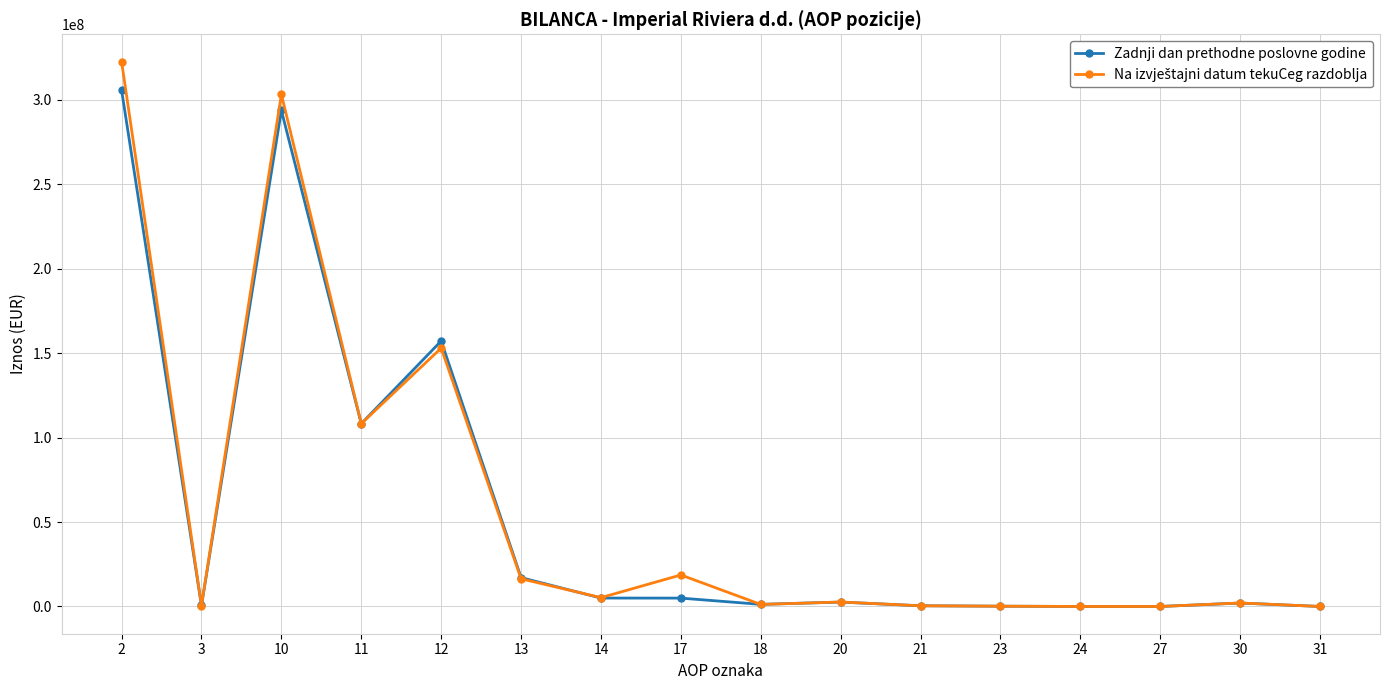

At which category does Zadnji dan prethodne poslovne godine reach its first local valley?

3